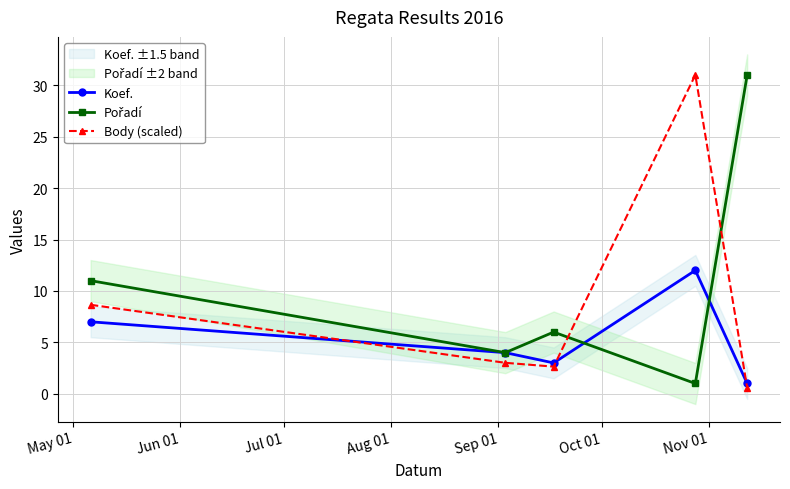

True or false: Koef. has more than 1 interior local peaks.

False